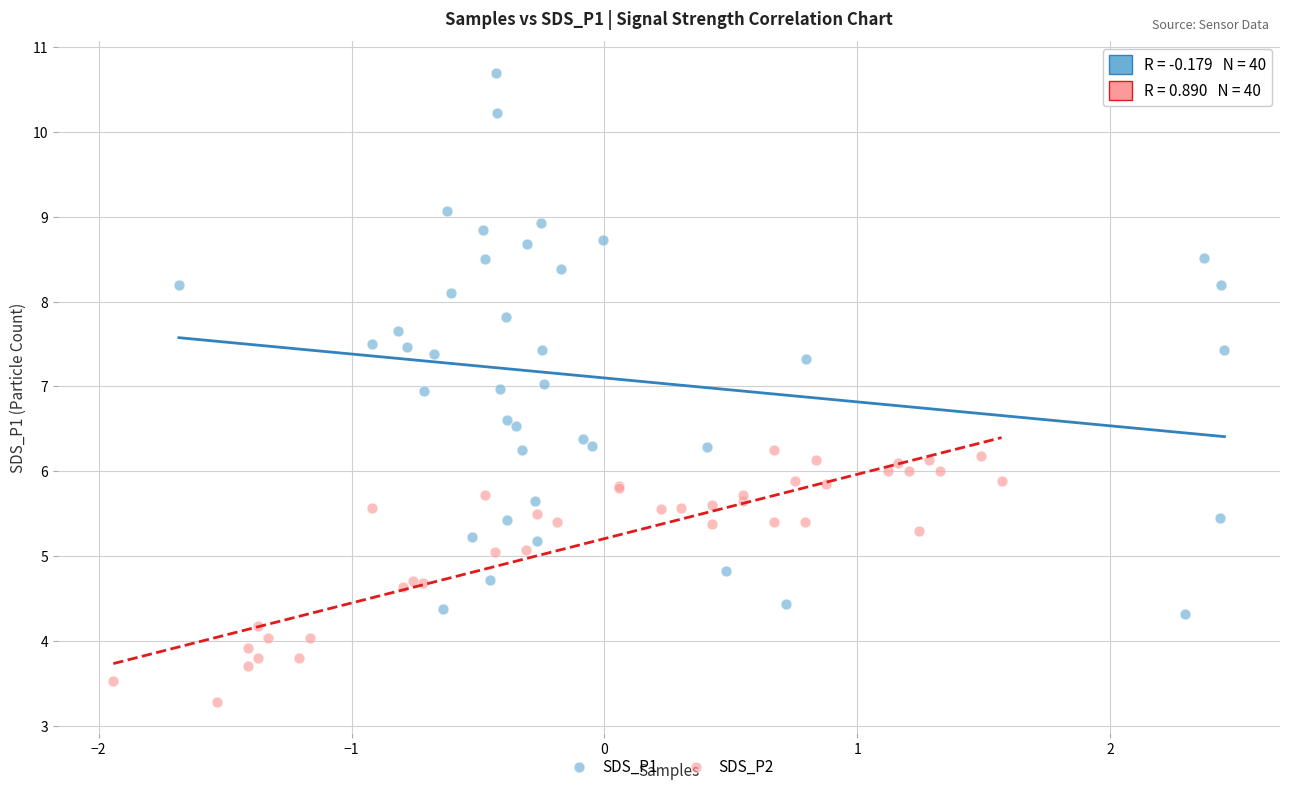

Which series reaches the minimum Y coordinate?

SDS_P2